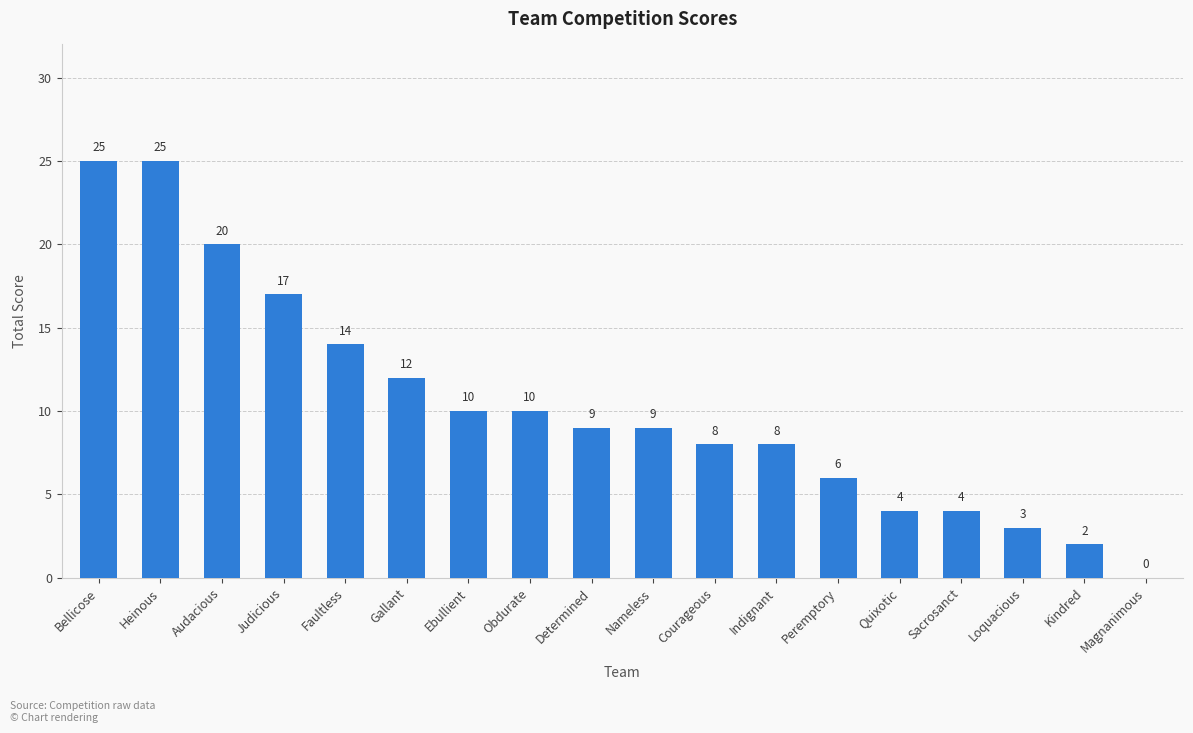

What is the greatest value displayed?

25